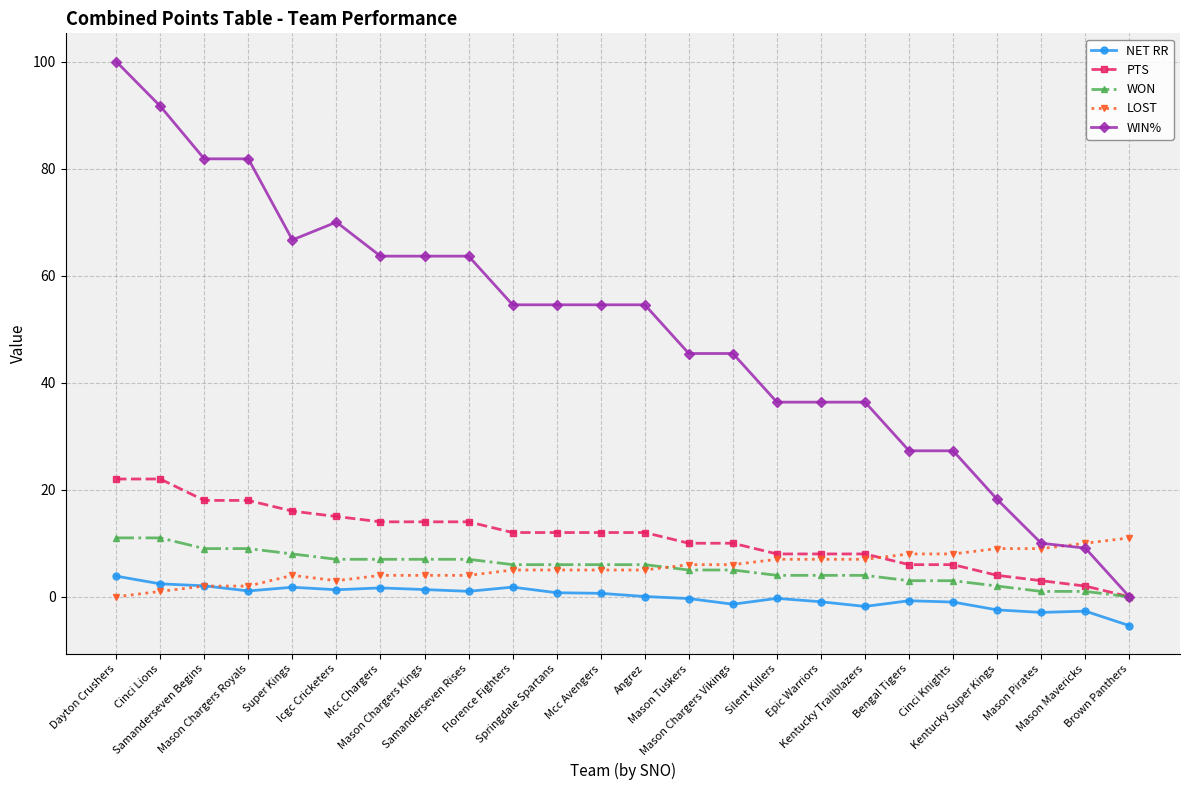

At which category is the sum across all series the highest?

Dayton Crushers